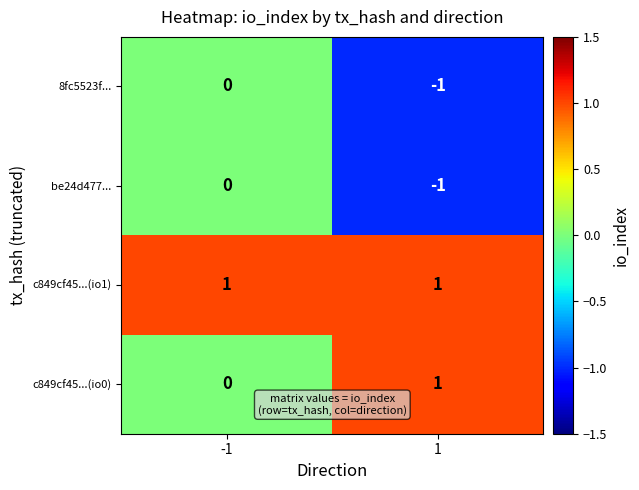

Reading left to right, list all the values displayed in this chart.

8fc5523f...: -1=0	1=-1
be24d477...: -1=0	1=-1
c849cf45...(io1): -1=1	1=1
c849cf45...(io0): -1=0	1=1